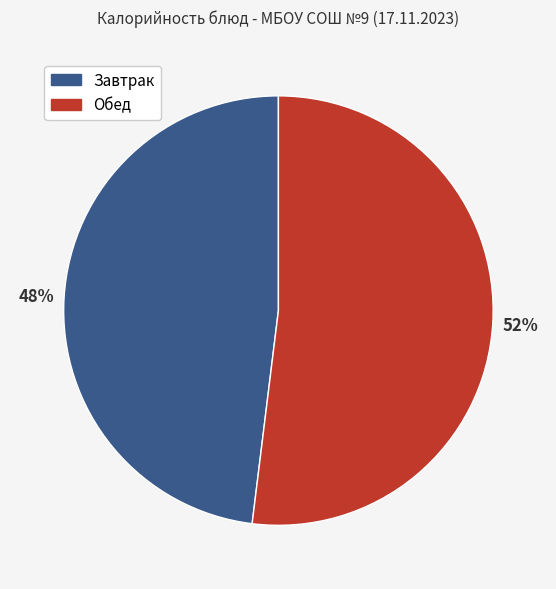

Which slice represents more than half of the pie?

Обед